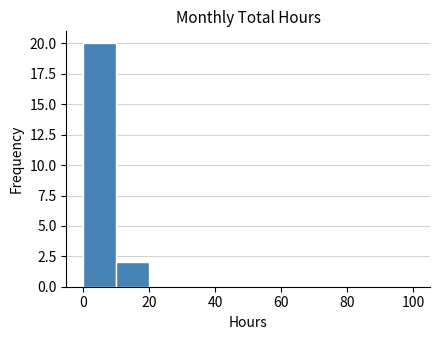

Reading left to right, list every bar in this chart as the range it spans on the x-axis followed by its height. The values are not printed on the chart, so give them approximately, as read against the axis.

0 to 10: 20
10 to 20: 2
20 to 30: 0
30 to 40: 0
40 to 50: 0
50 to 60: 0
60 to 70: 0
70 to 80: 0
80 to 90: 0
90 to 100: 0